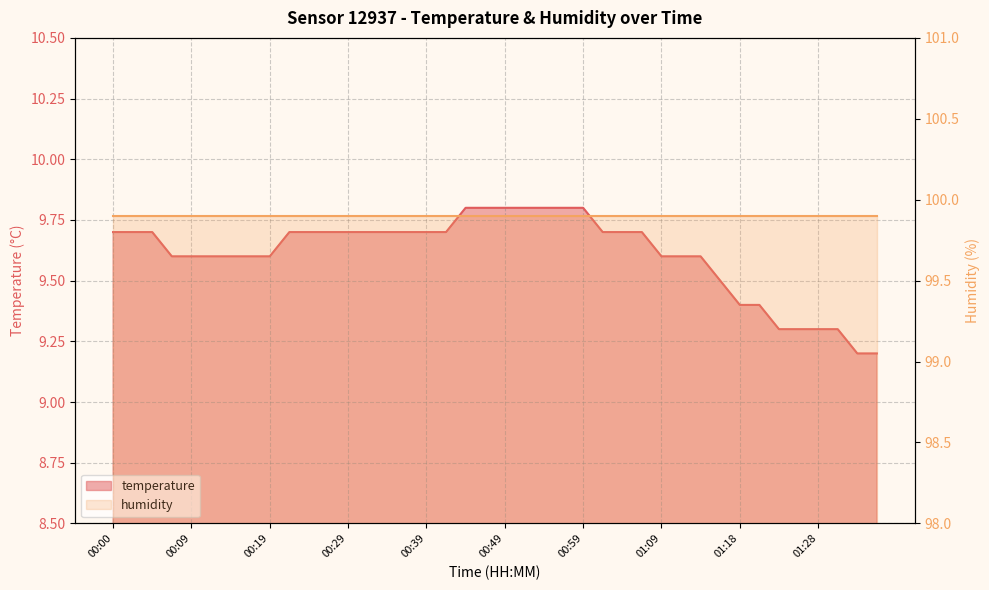

Which label corresponds to the smallest value in the chart?

01:33